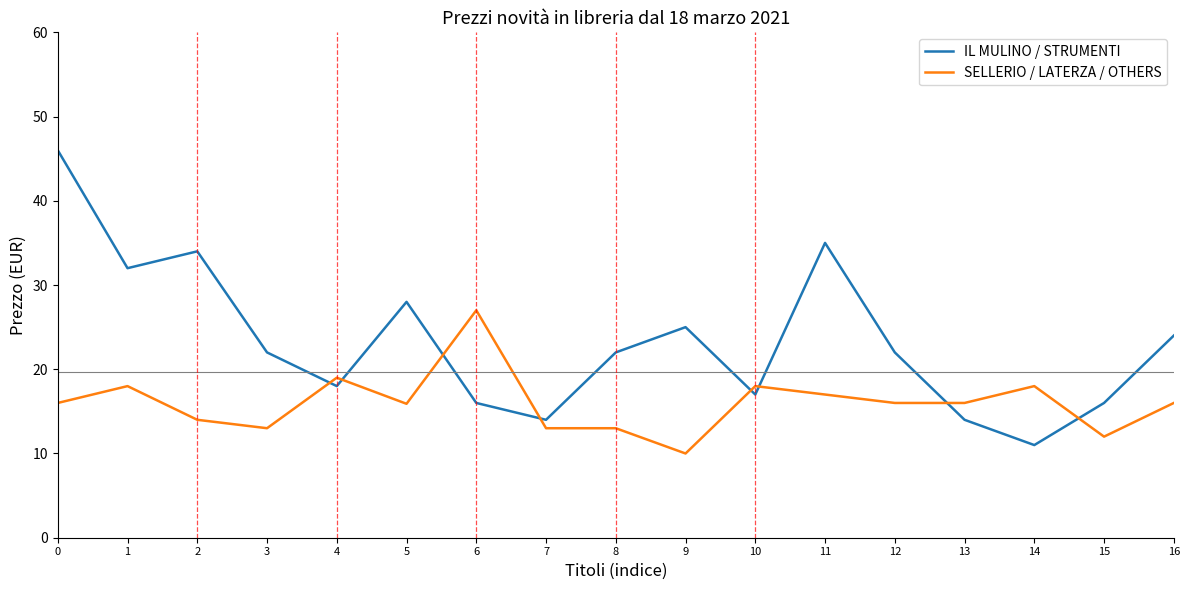

Which series has the largest total across all categories?

IL MULINO / STRUMENTI